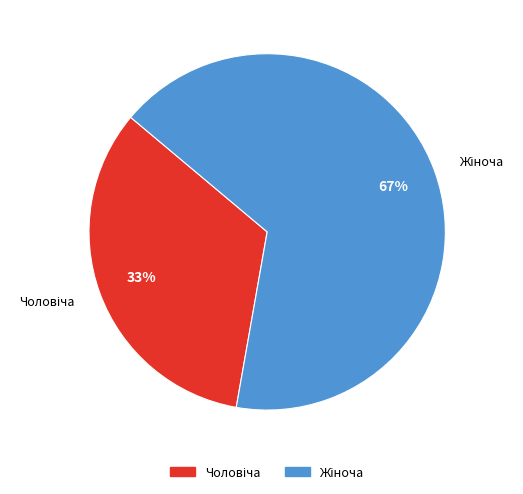

Is there any slice that represents more than half of the pie?

Yes